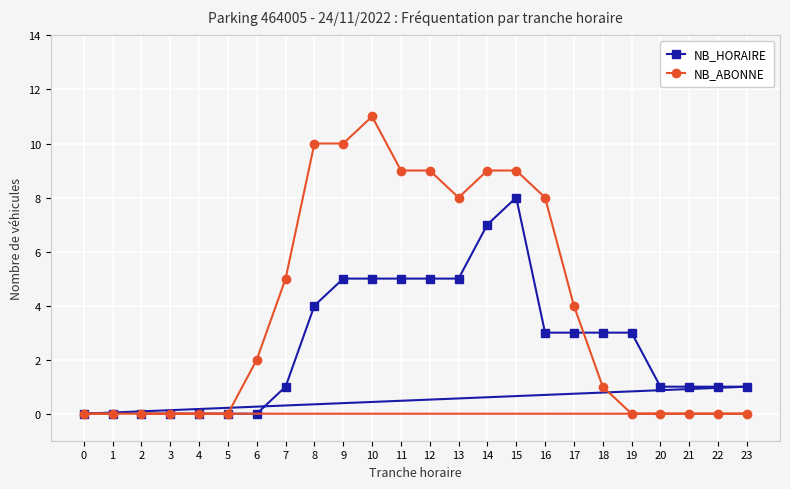

The value of NB_ABONNE at 4 is 0. True or false?

True